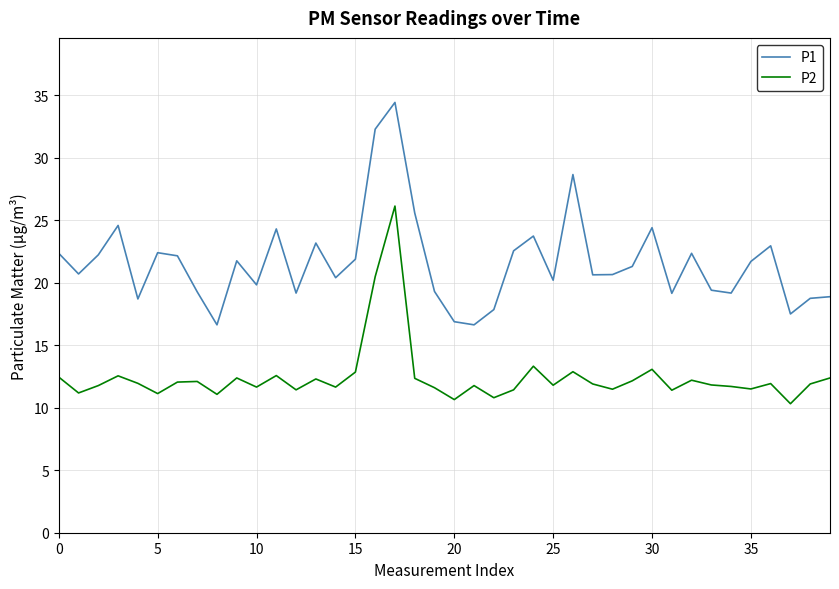

Which series has the largest total across all categories?

P1